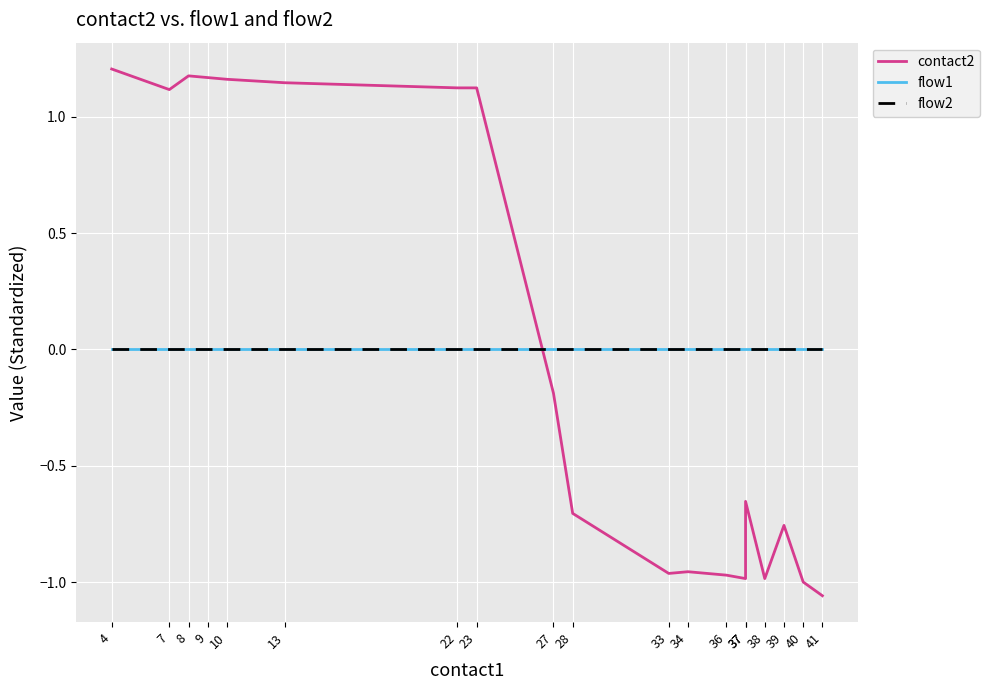

What is the smallest value displayed?

-1.1